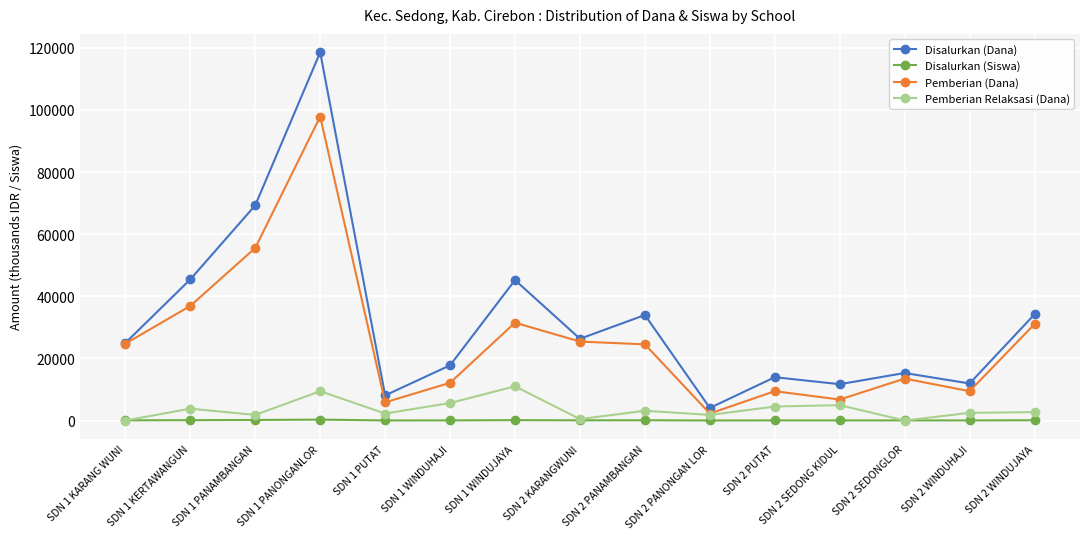

What is the value of the Disalurkan (Dana) point at the 4th from the left?

118575